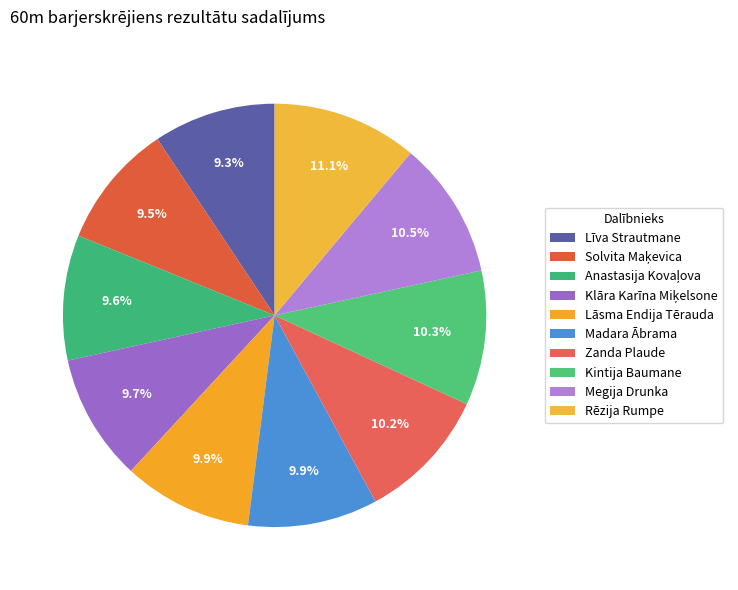

What is the change in value from Anastasija Kovaļova to Rēzija Rumpe?

+1.6